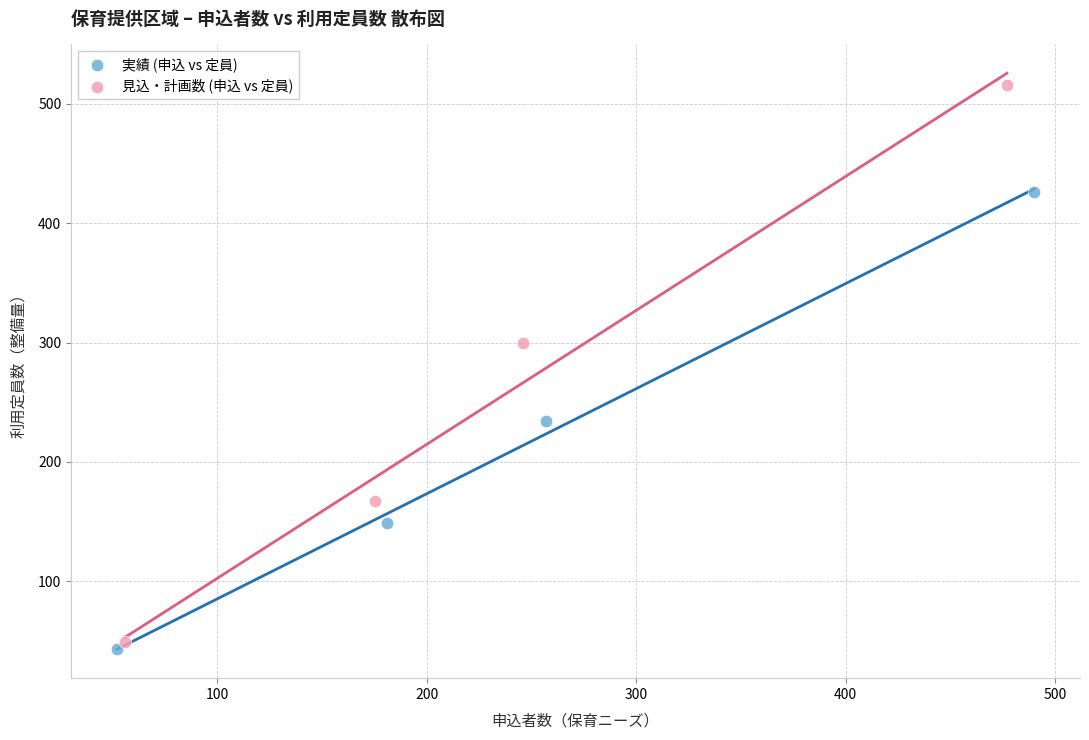

Which series reaches the maximum Y coordinate?

見込・計画数 (申込 vs 定員)